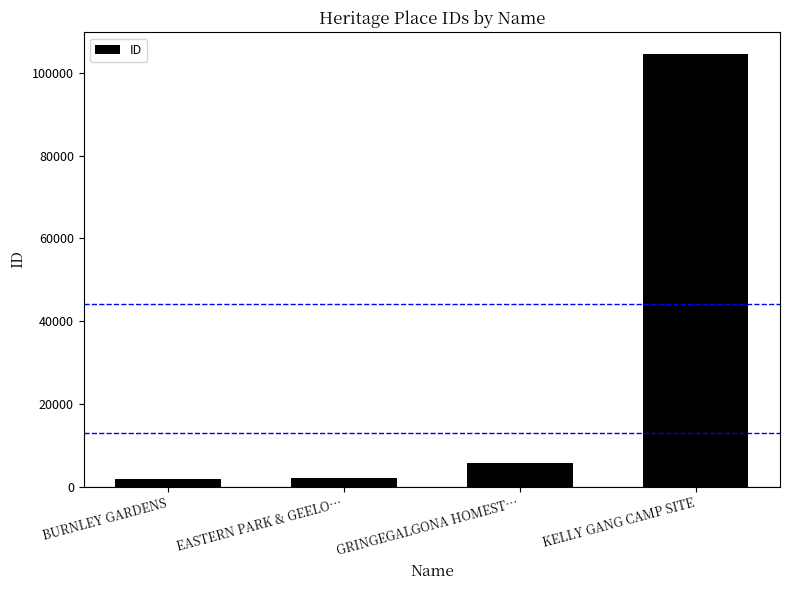

How many data points are less than 5586?

2